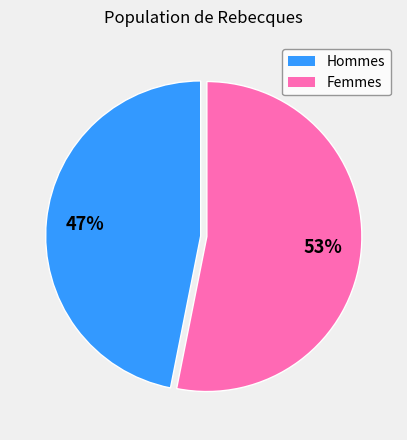

Count the number of slices in the pie.

2